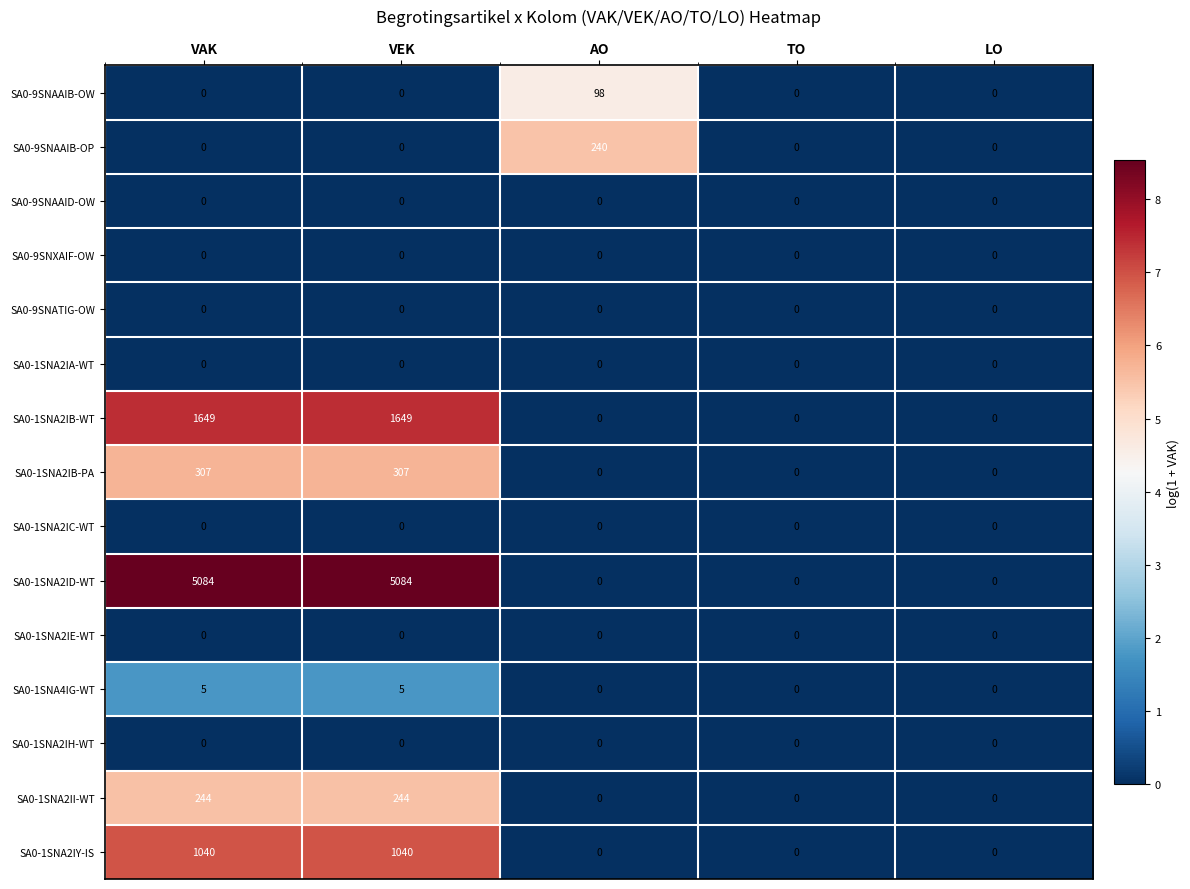

The value of SA0-9SNAAIB-OW at AO is 42. True or false?

False